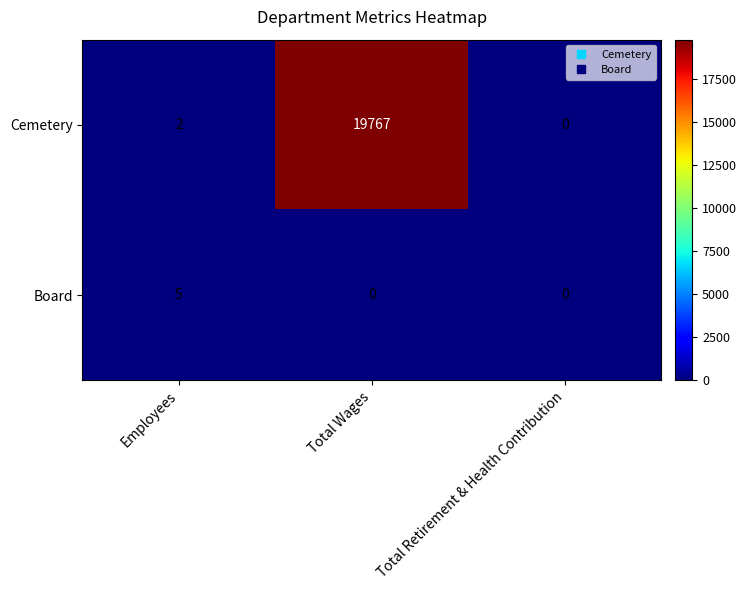

Which series has the largest range (max minus min)?

Cemetery